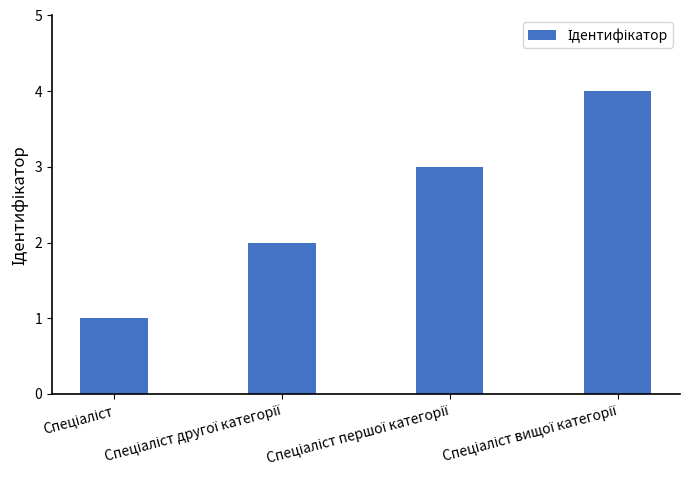

How many categories are shown in the chart?

4